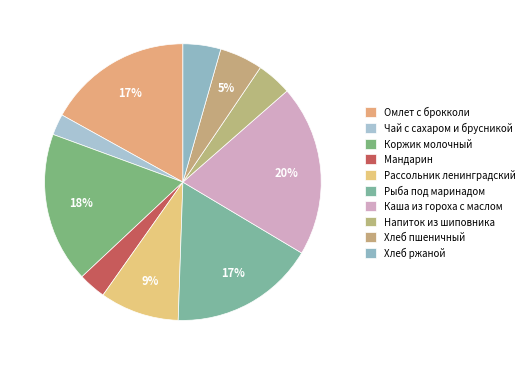

How many slices are in this pie chart?

10